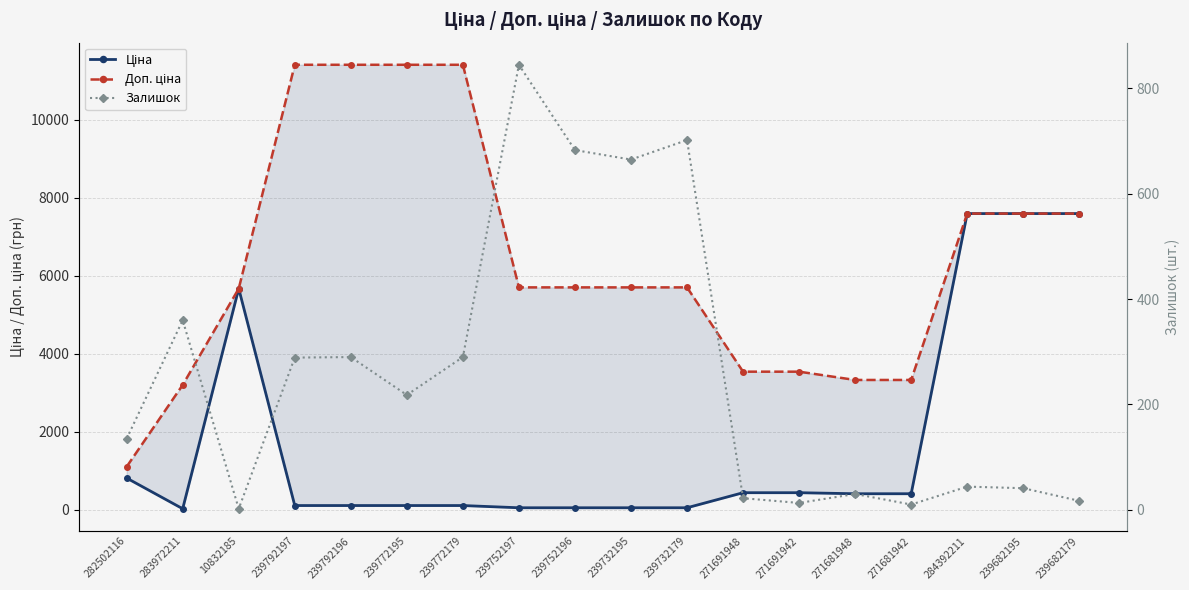

True or false: Доп. ціна and Залишок cross at least once.

False